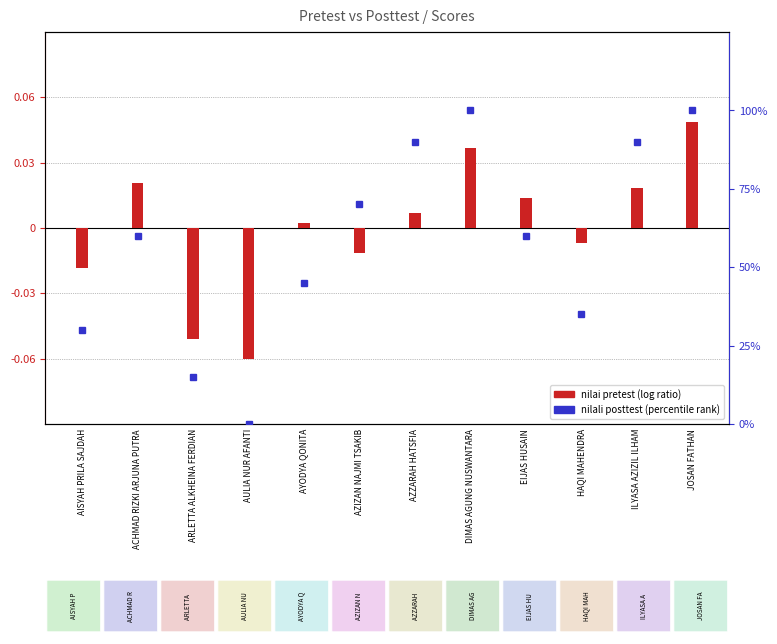

What is the label of the 7th bar from the left?

AZZARAH HATSFIA